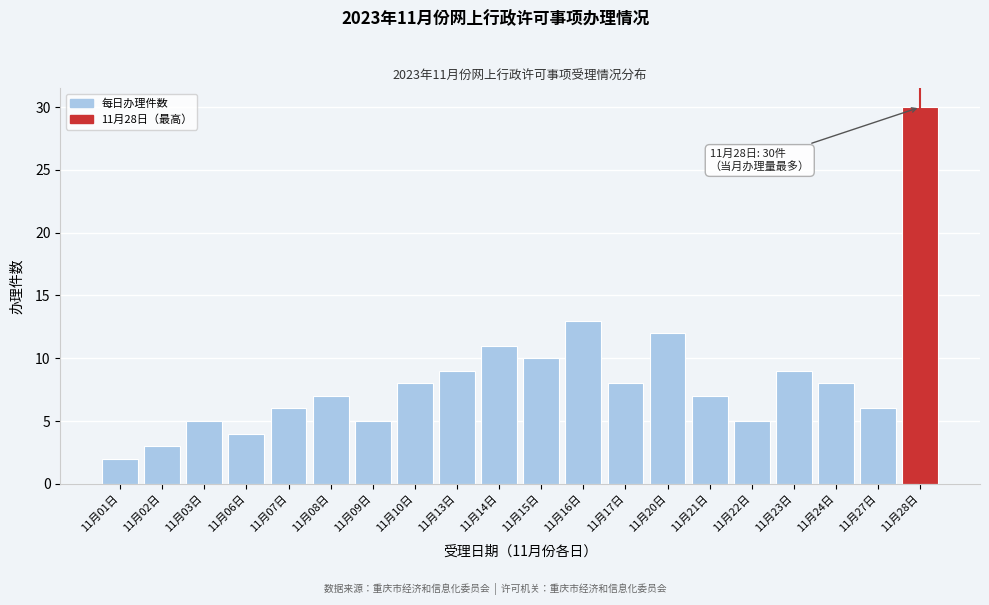

Reading left to right, what are all the values shown in this chart?

2	3	5	4	6	7	5	8	9	11	10	13	8	12	7	5	9	8	6	30